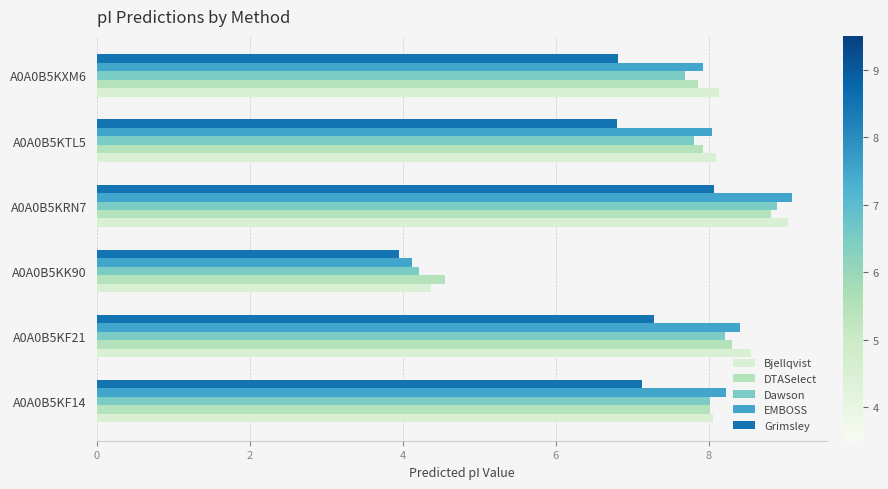

What is the difference between the DTASelect values at A0A0B5KXM6 and A0A0B5KK90?

3.3